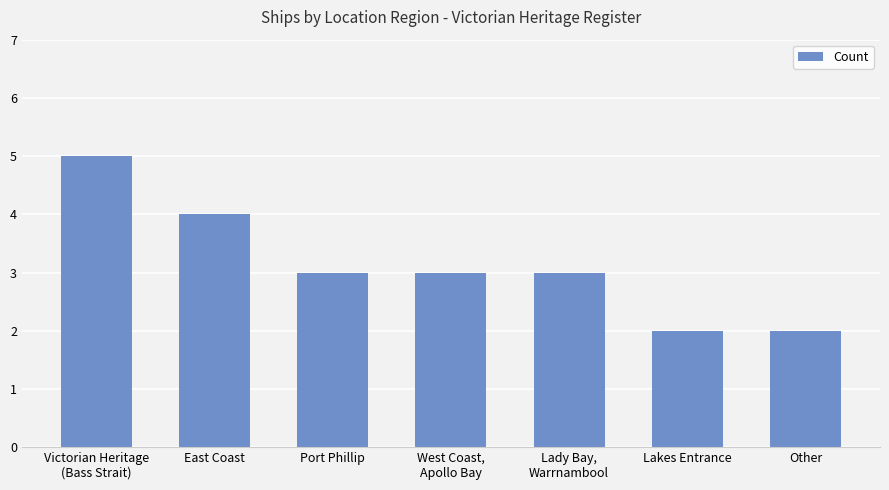

What is the change in value from East Coast to Lakes Entrance?

-2